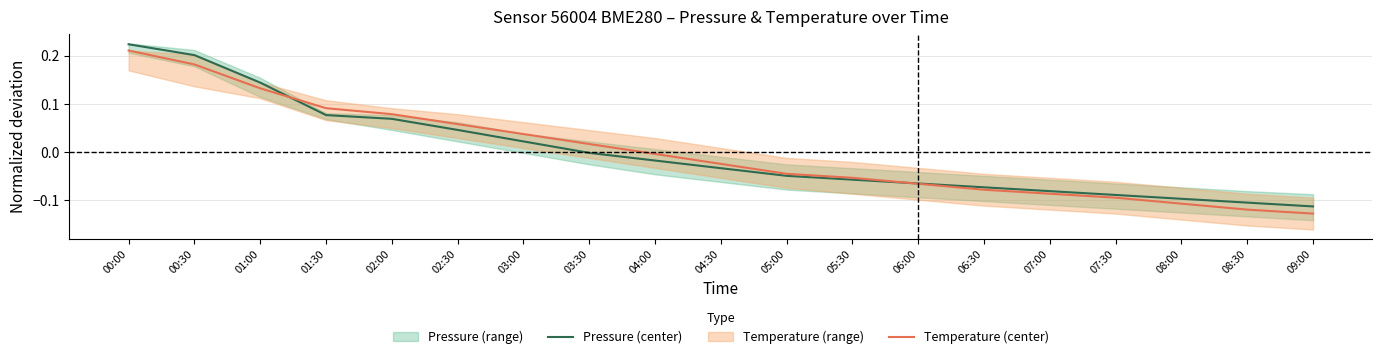

What is the difference between the maximum and minimum values in the Temperature (center) series?

0.3